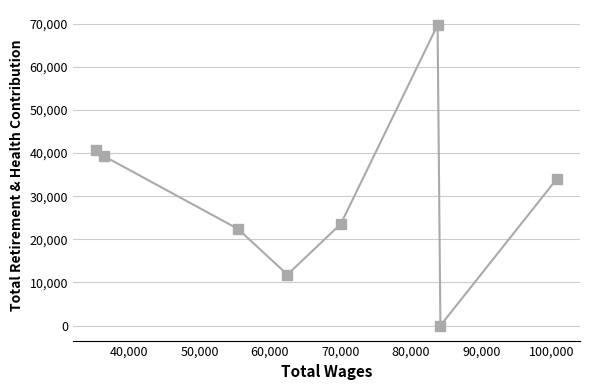

What is the difference between the maximum and minimum values?

69703